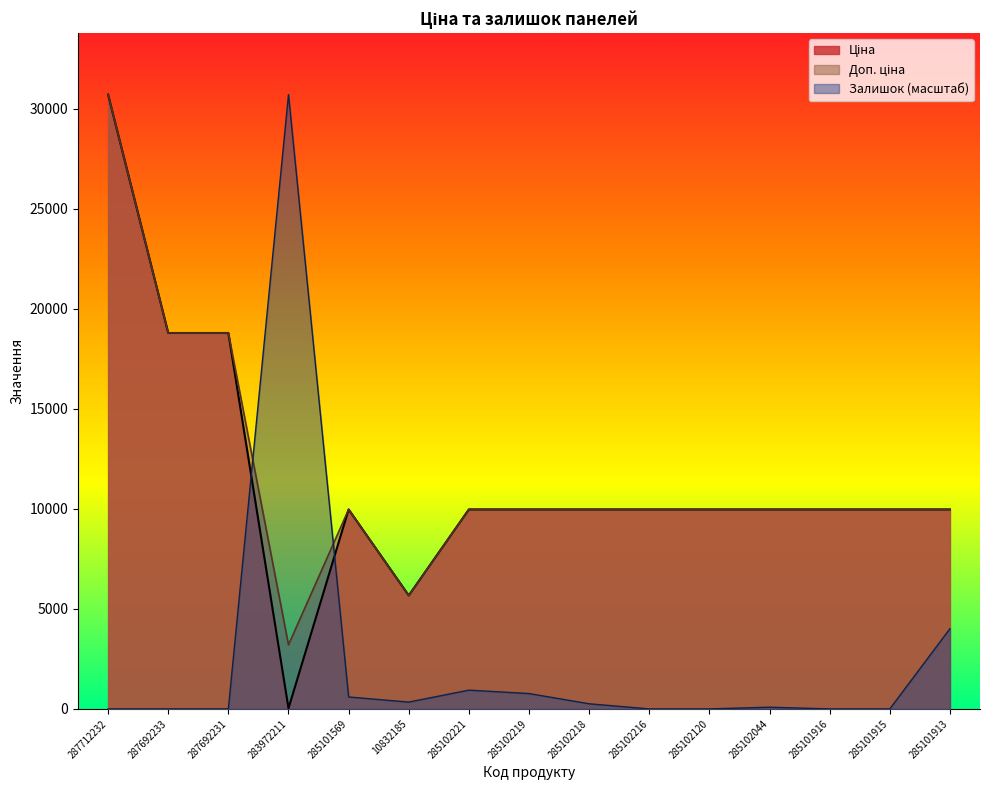

Rank the series by their maximum value, from highest to lowest.

Ціна, Доп. ціна, Залишок